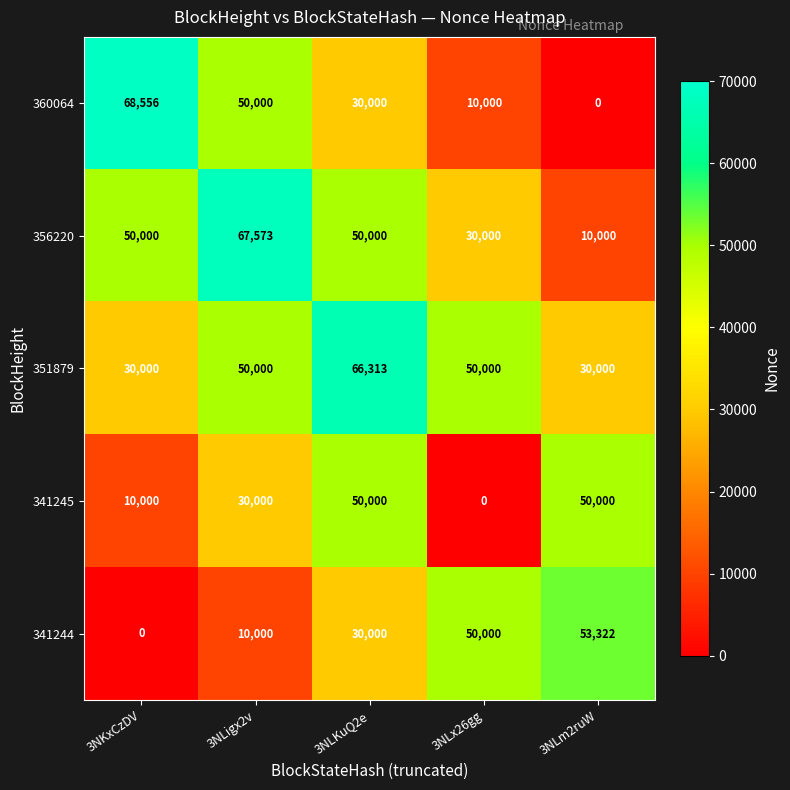

Reading right to left, what are all the values shown in this chart?

360064: 0	10000	30000	50000	68556
356220: 10000	30000	50000	67573	50000
351879: 30000	50000	66313	50000	30000
341245: 50000	0	50000	30000	10000
341244: 53322	50000	30000	10000	0